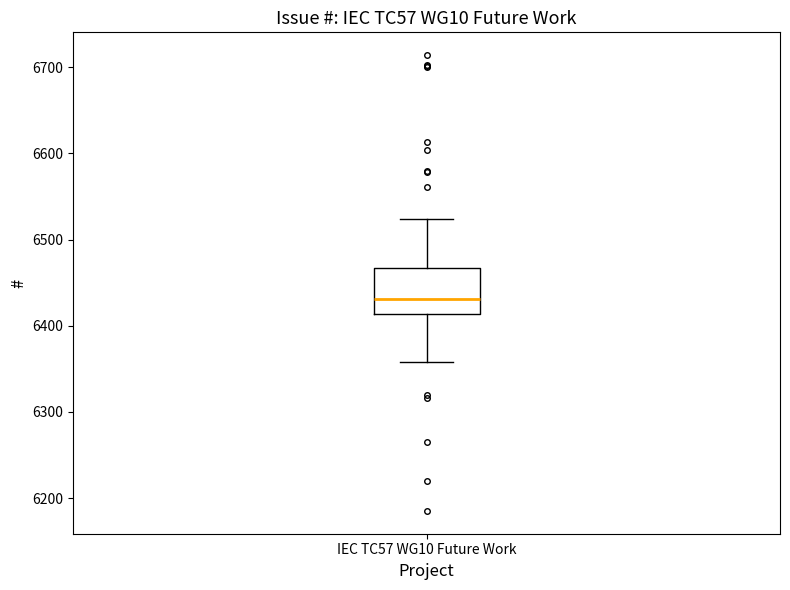

Transcribe this box plot: give where the median line is, the range the box spans, and where the two whiskers end, as read against the y-axis. The values are not printed on the chart, so give them approximately, as read against the axis.

median 6430, box 6410 to 6470, whiskers 6360 to 6520